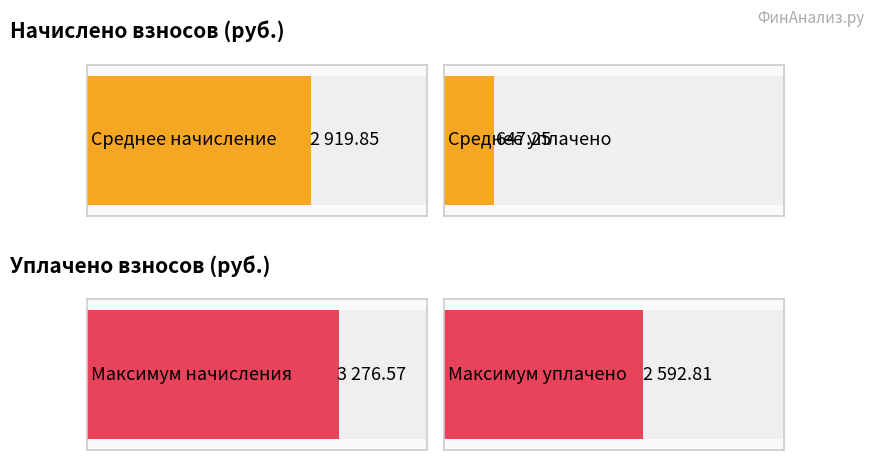

True or false: уплачено has a value of 3569.2 at 3.

False